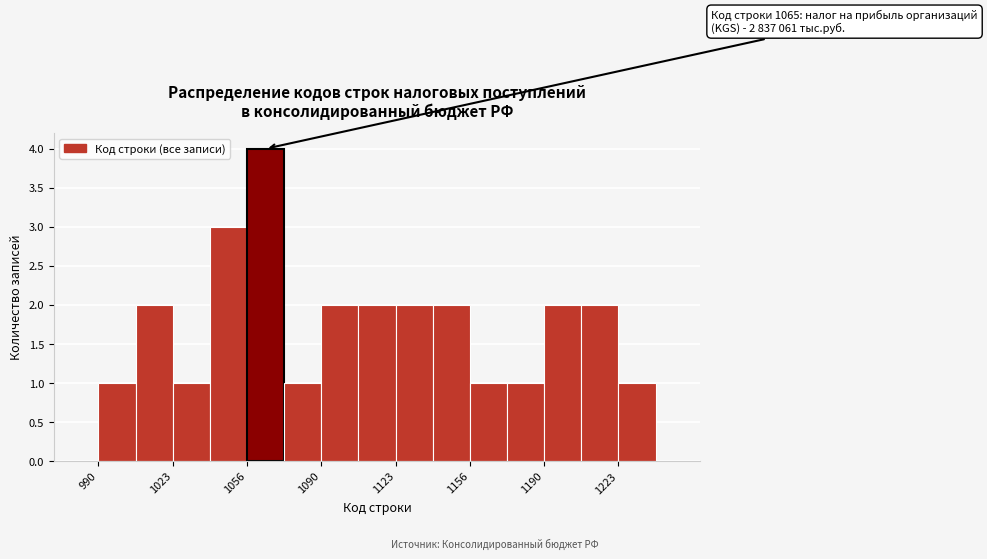

Read against the x-axis, roughly where is the centre of the tallest bar?

1065